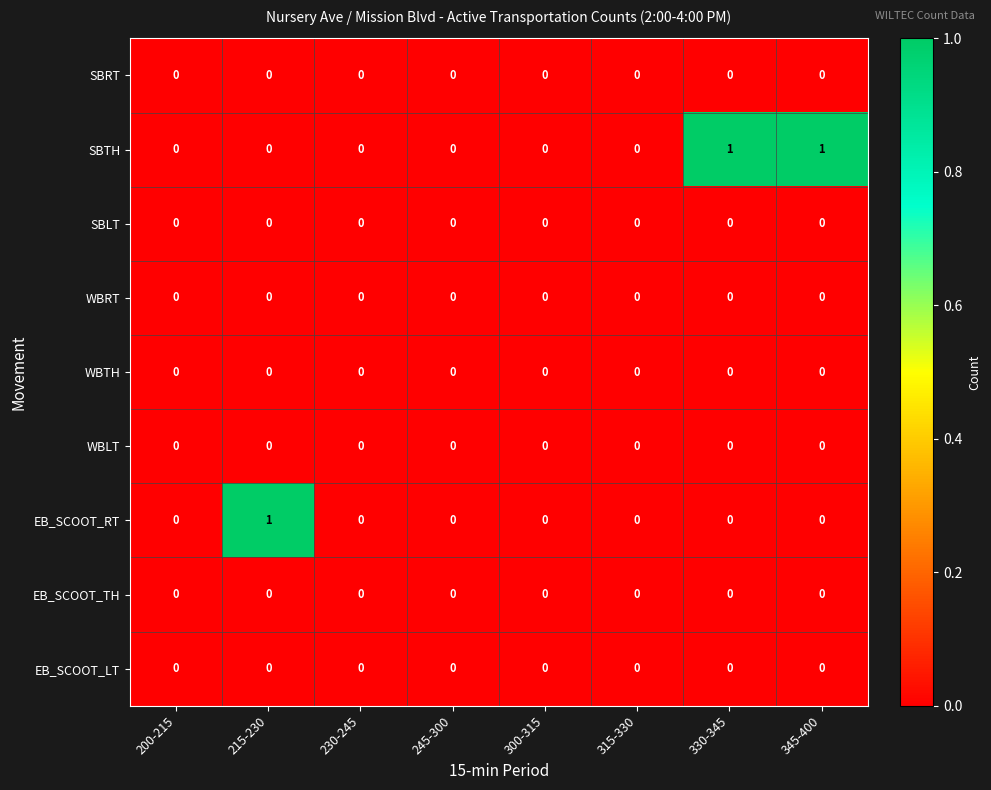

What is the total value across all series at 345-400?

1